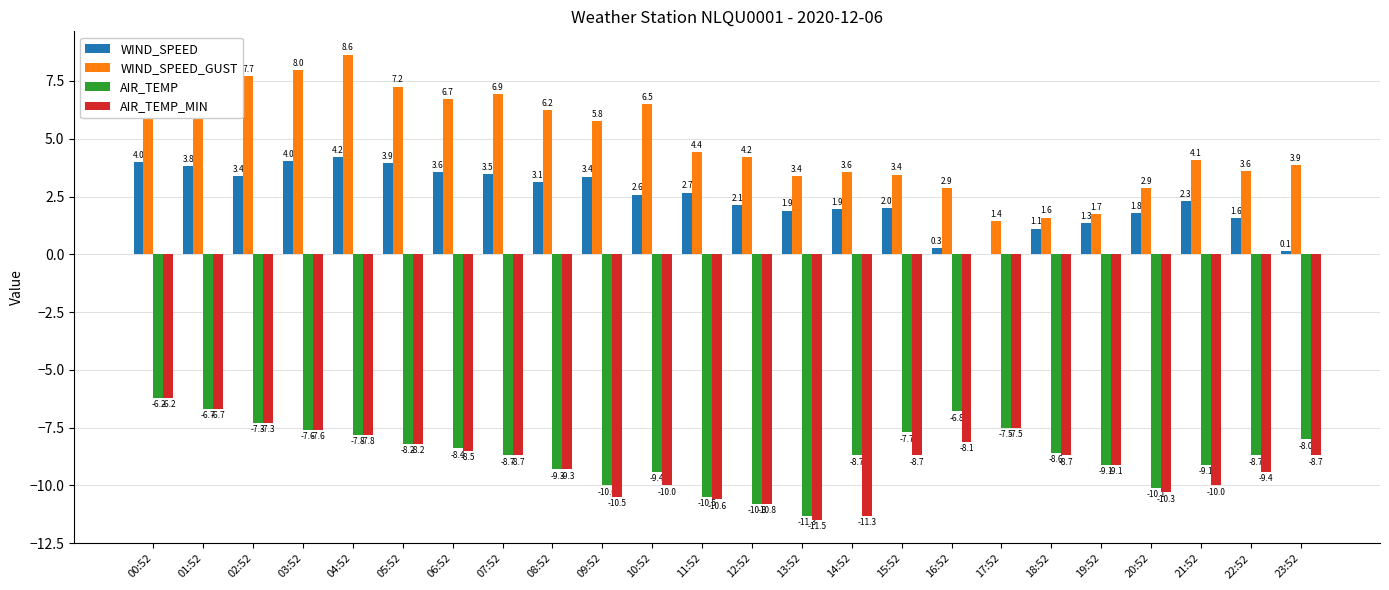

What are all the series names shown in the legend?

WIND_SPEED, WIND_SPEED_GUST, AIR_TEMP, AIR_TEMP_MIN